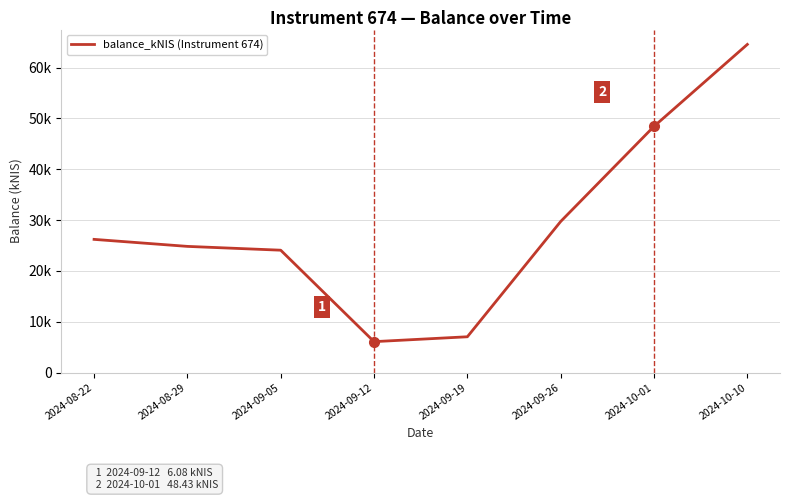

Is this an area chart (filled region under the line)?

No